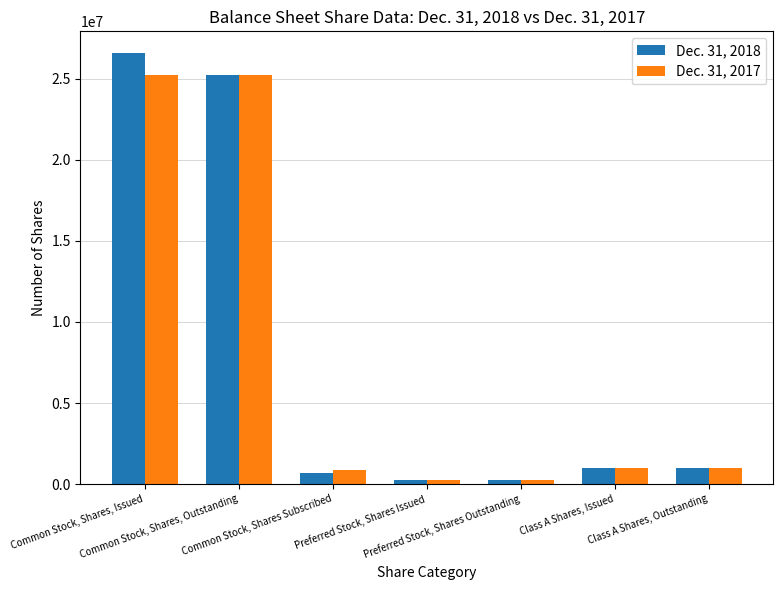

List the series in order of their overall mean, lowest first.

Dec. 31, 2017, Dec. 31, 2018